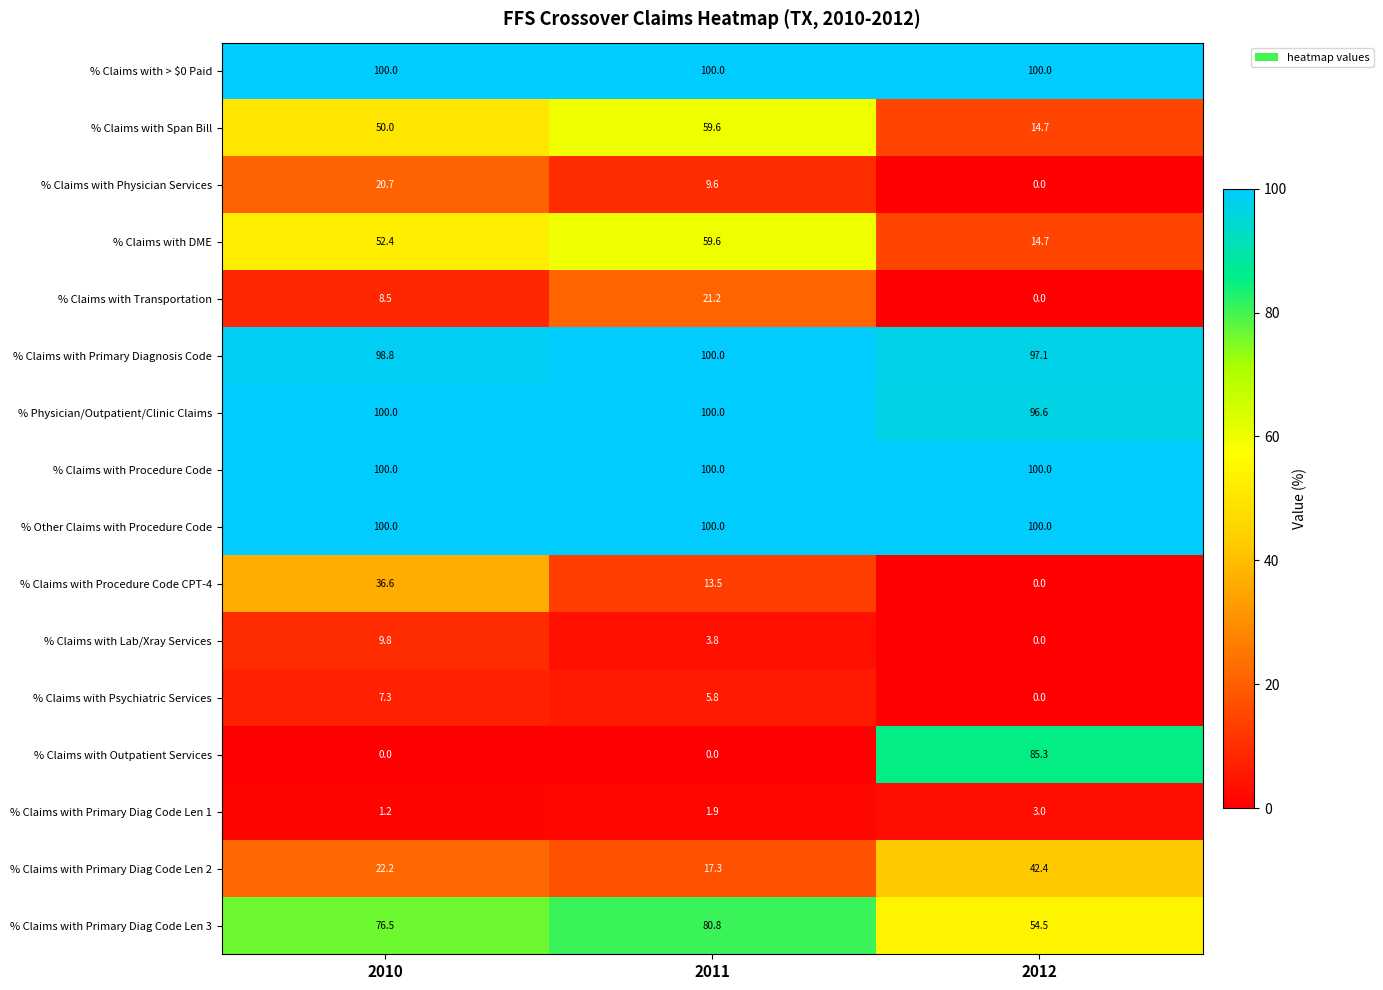

What is the difference between the highest and lowest values at 2010?

100.0